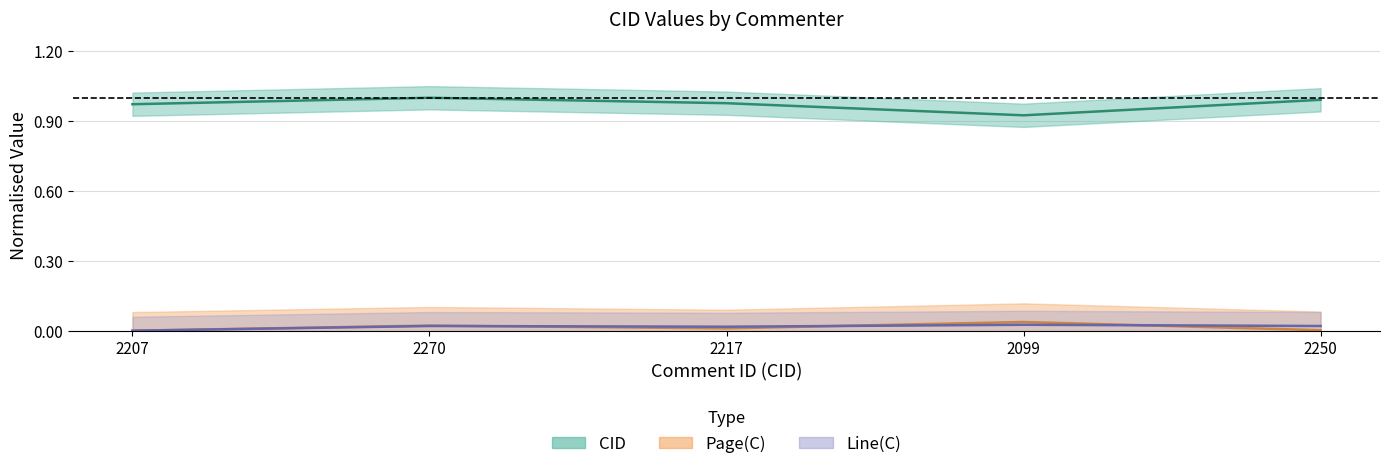

Does the chart have visible grid lines?

Yes